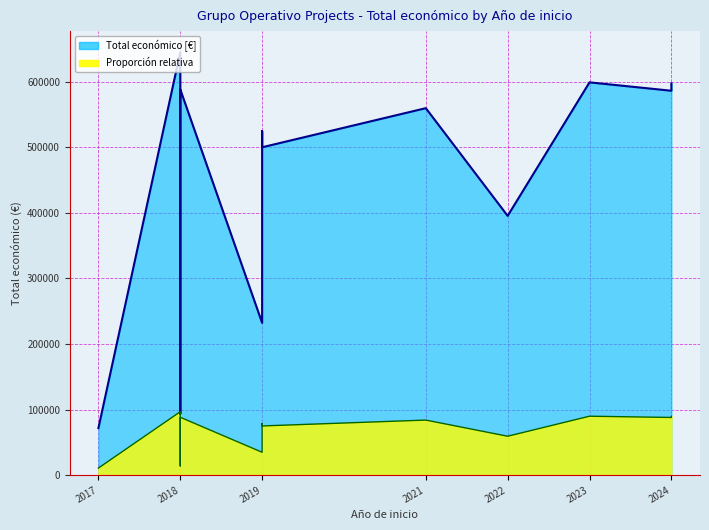

Between 2018 and 2021, which series saw the biggest shift?

Total económico line